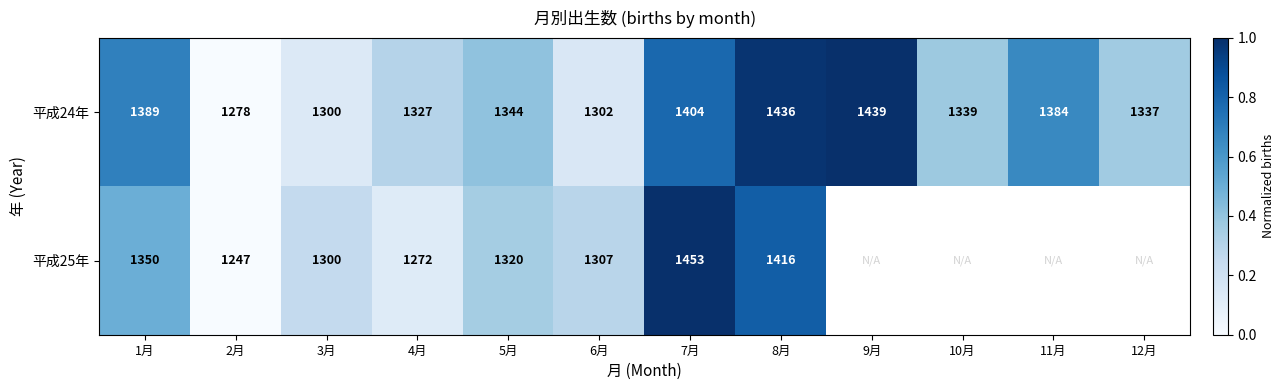

Is the value of 平成25年 at 2月 greater than the value of 平成24年 at 12月?

No